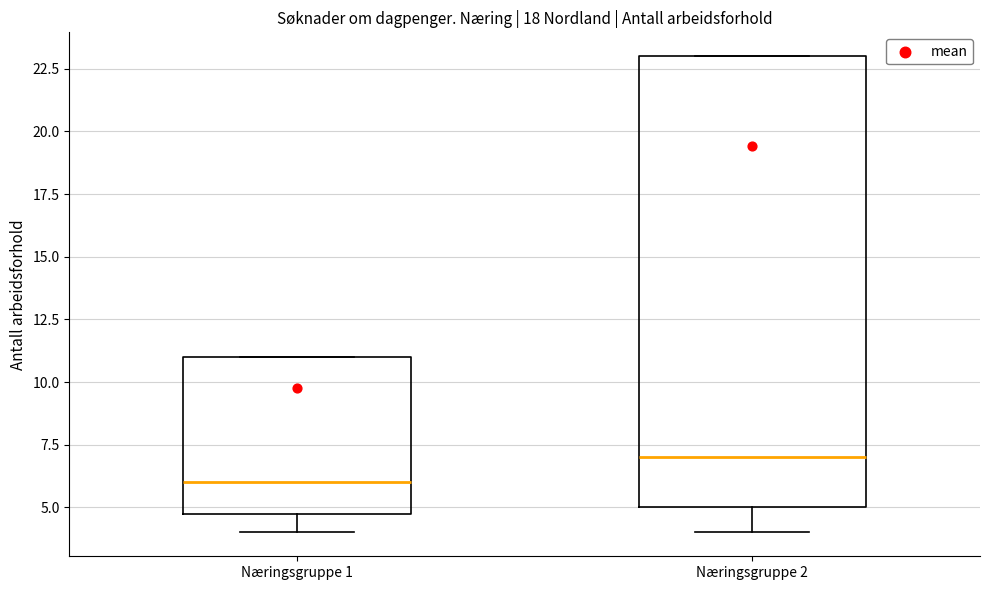

Comparing the boxes themselves (not the whiskers), which one is the tallest?

Næringsgruppe 2